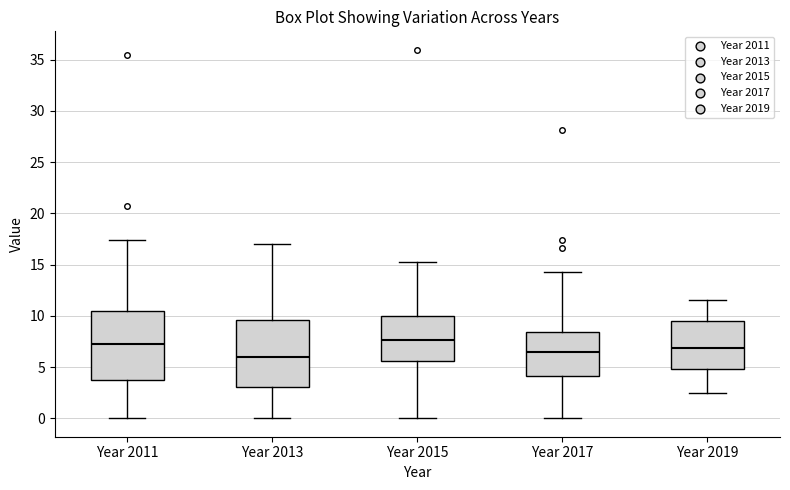

Reading left to right, read every box against the y-axis: the position of its median line, the range the box covers, and the ends of its whiskers. The values are not printed on the chart, so give them approximately, as read against the axis.

Year 2011: median 7.0, box 3.5 to 10.5, whiskers 0.0 to 17.5
Year 2013: median 6.0, box 3.0 to 9.5, whiskers 0.0 to 17.0
Year 2015: median 7.5, box 5.5 to 10.0, whiskers 0.0 to 15.5
Year 2017: median 6.5, box 4.0 to 8.5, whiskers 0.0 to 14.5
Year 2019: median 7.0, box 5.0 to 9.5, whiskers 2.5 to 11.5